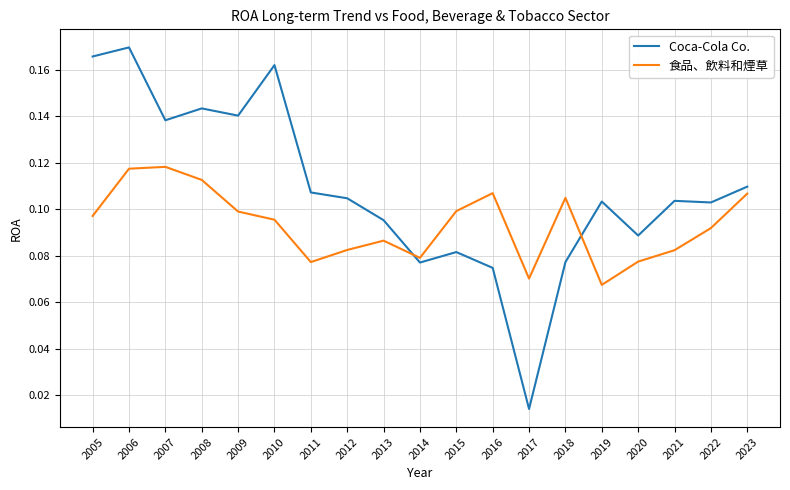

What are all the series names shown in the legend?

Coca-Cola Co., 食品、飲料和煙草